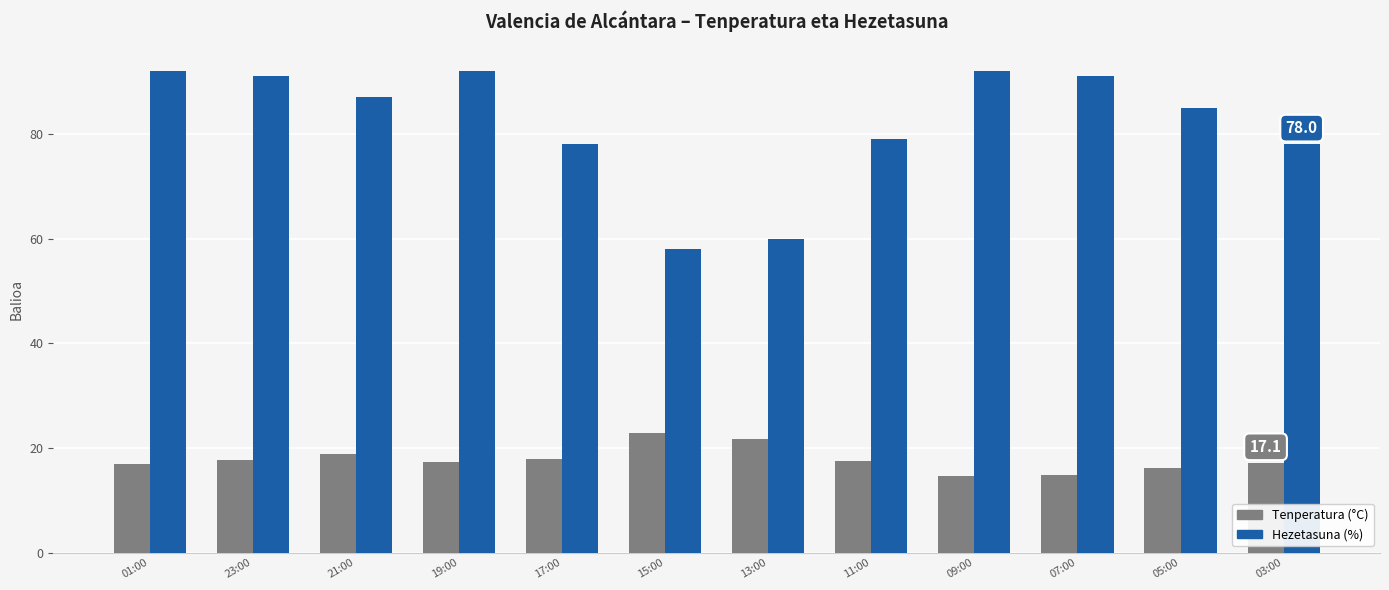

Which category has the lowest value in the Hezetasuna (%) series?

15:00